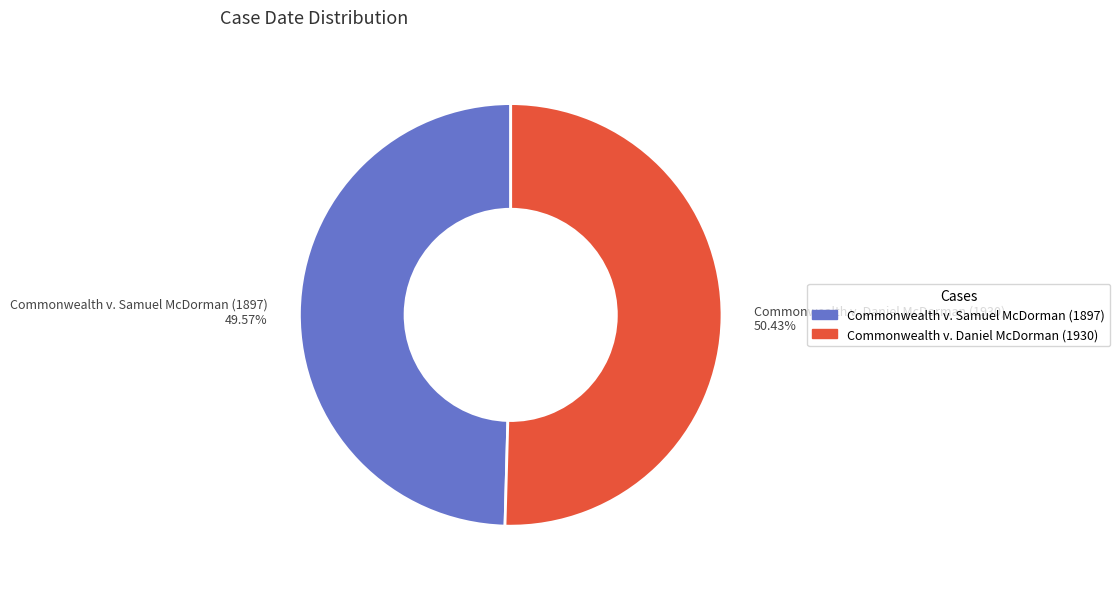

What is the ratio of the value at Commonwealth v. Daniel McDorman (1930) 50.43% to the value at Commonwealth v. Samuel McDorman (1897) 49.57%?

1.0